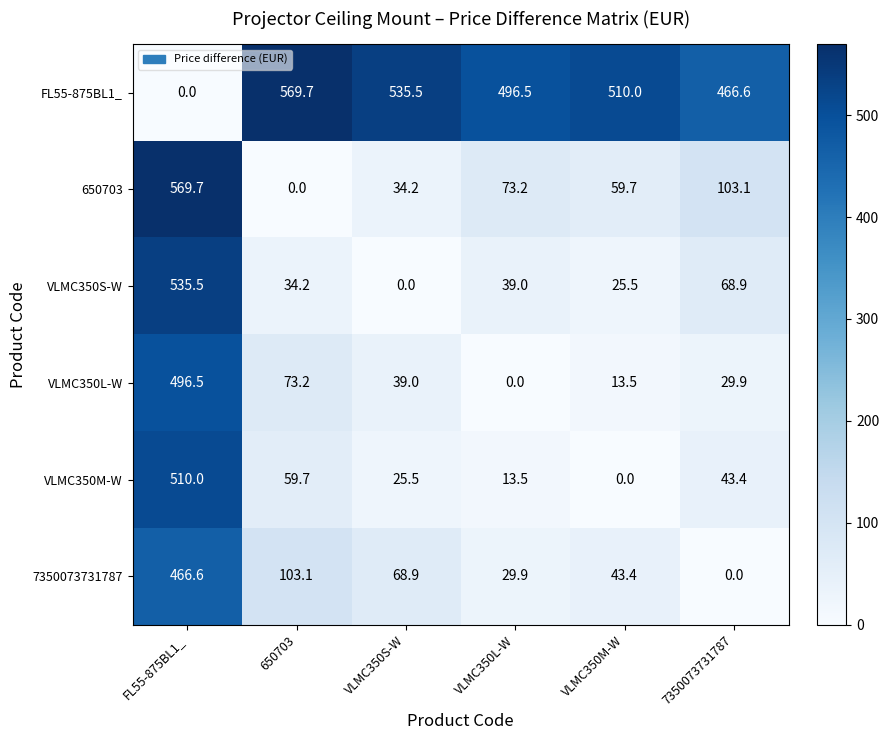

Is it true that VLMC350S-W equals 39.0 at VLMC350L-W?

True